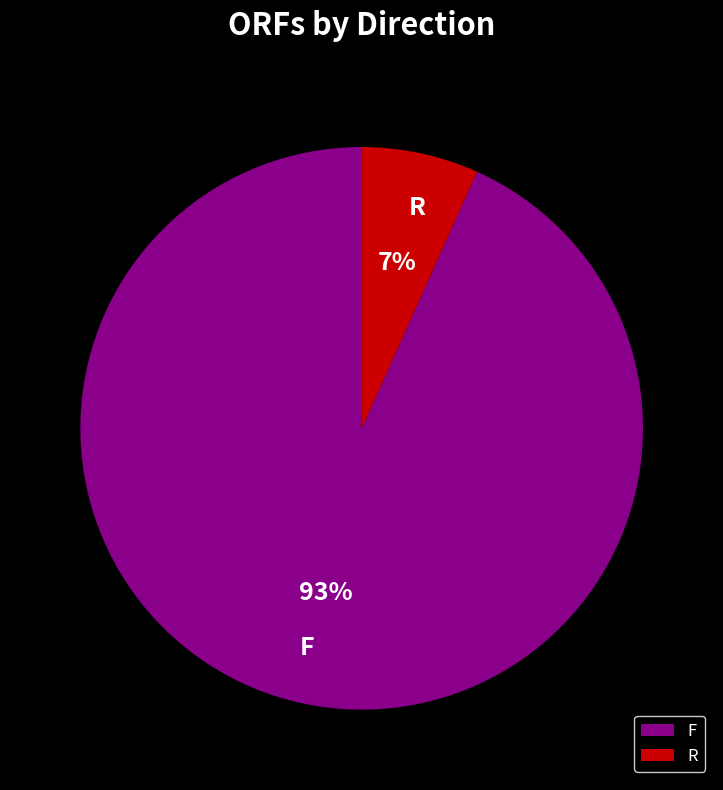

What percentage is the F slice, to the nearest percent?

93%